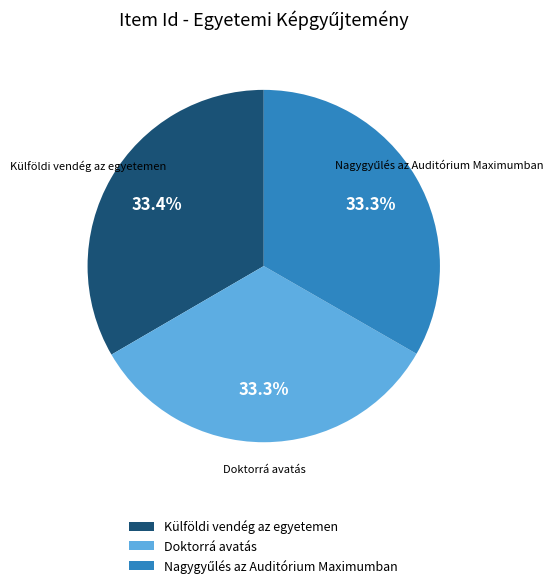

Is it true that Külföldi vendég az egyetemen is 40% of the pie?

False